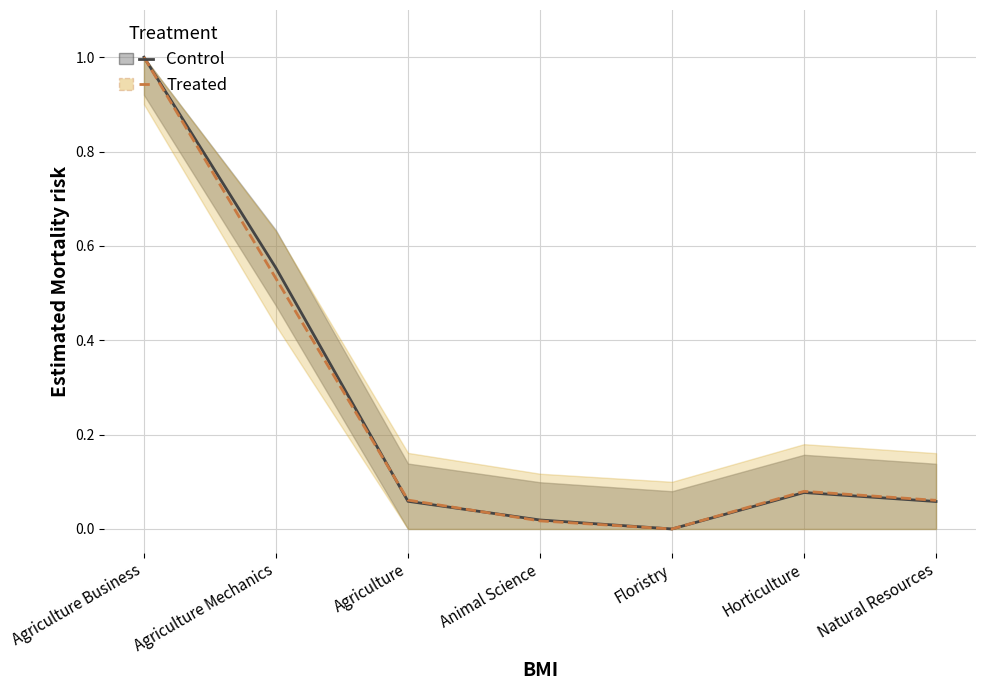

What is the difference between the maximum and minimum values in the Control series?

1.0